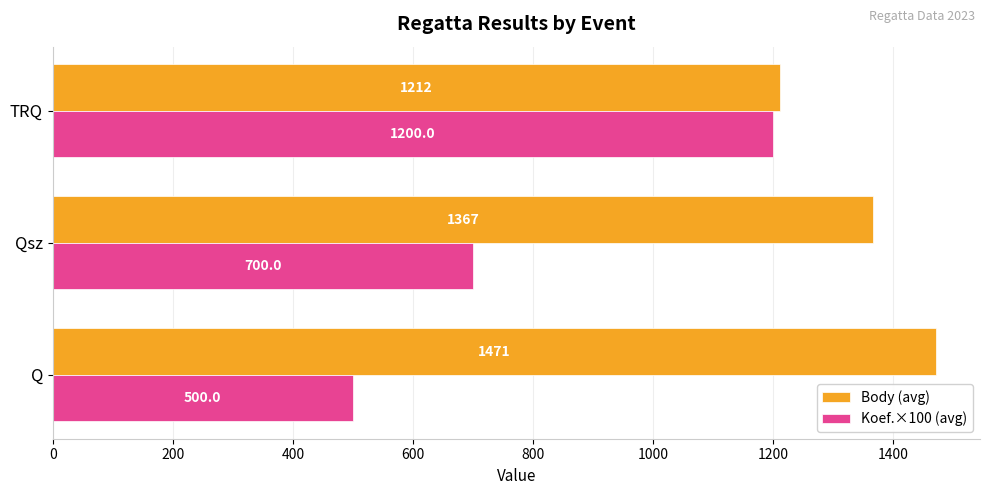

At Q, list the series in order from largest to smallest.

Body (avg), Koef.×100 (avg)